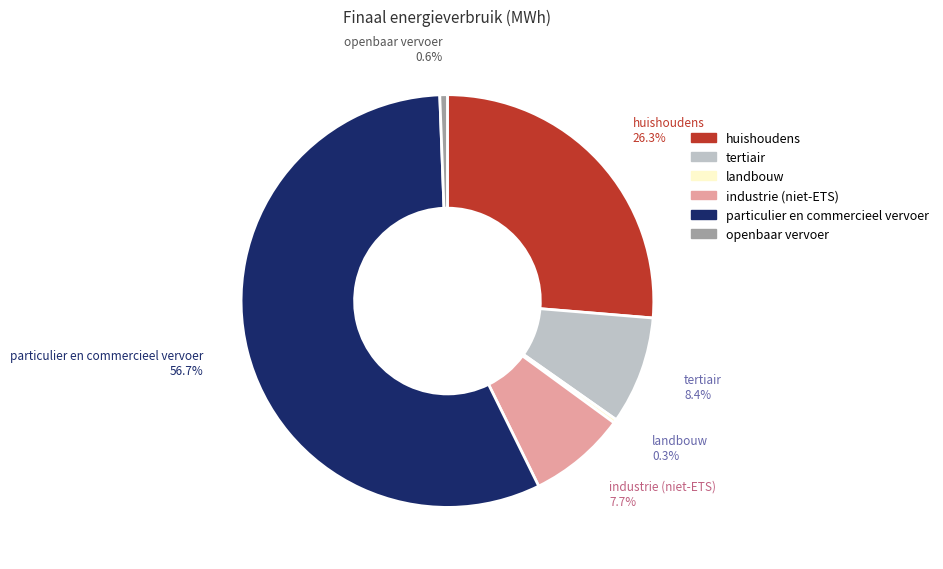

How many segments does this pie chart have?

6